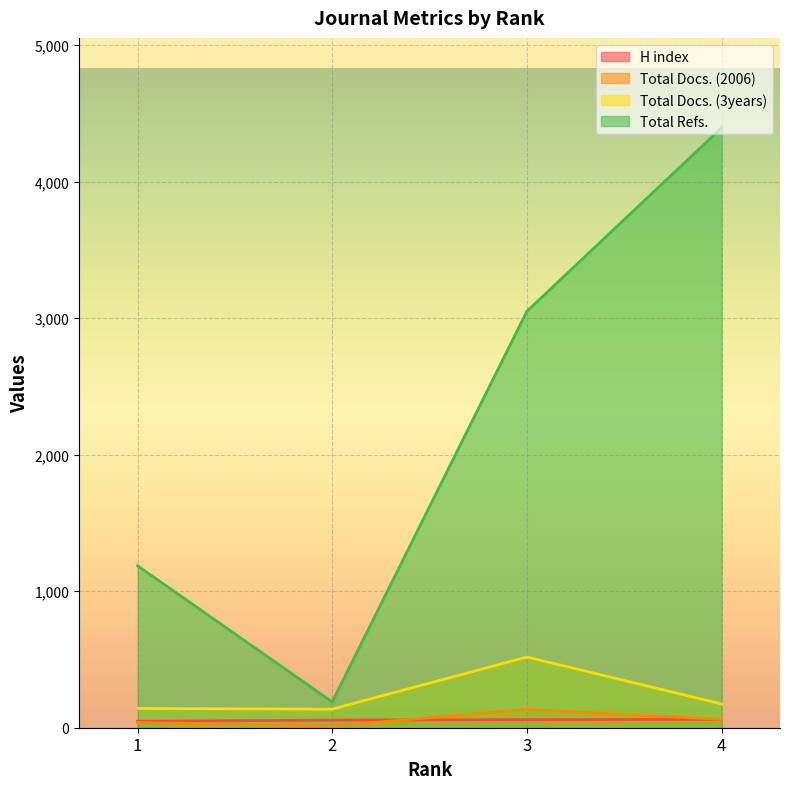

Count the H index values in the range 56 to 61.

3